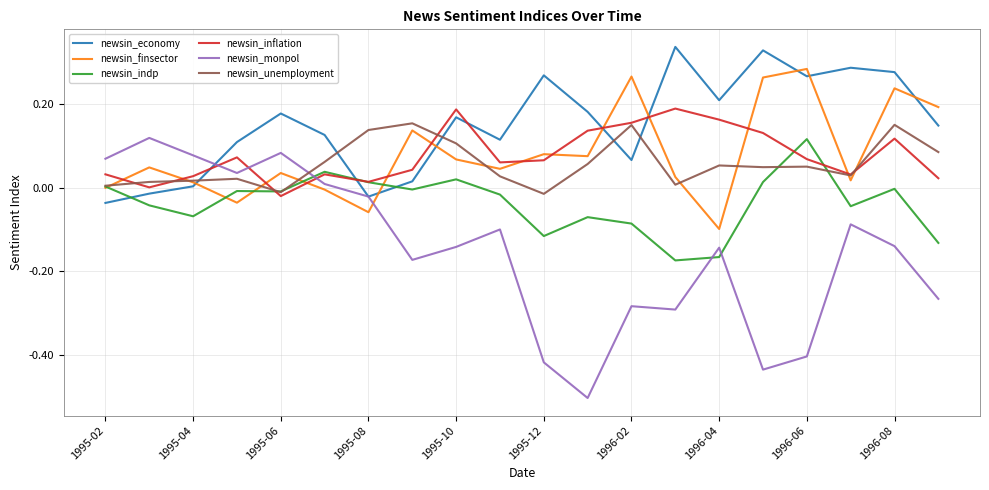

True or false: newsin_indp and newsin_economy intersect in this chart.

True